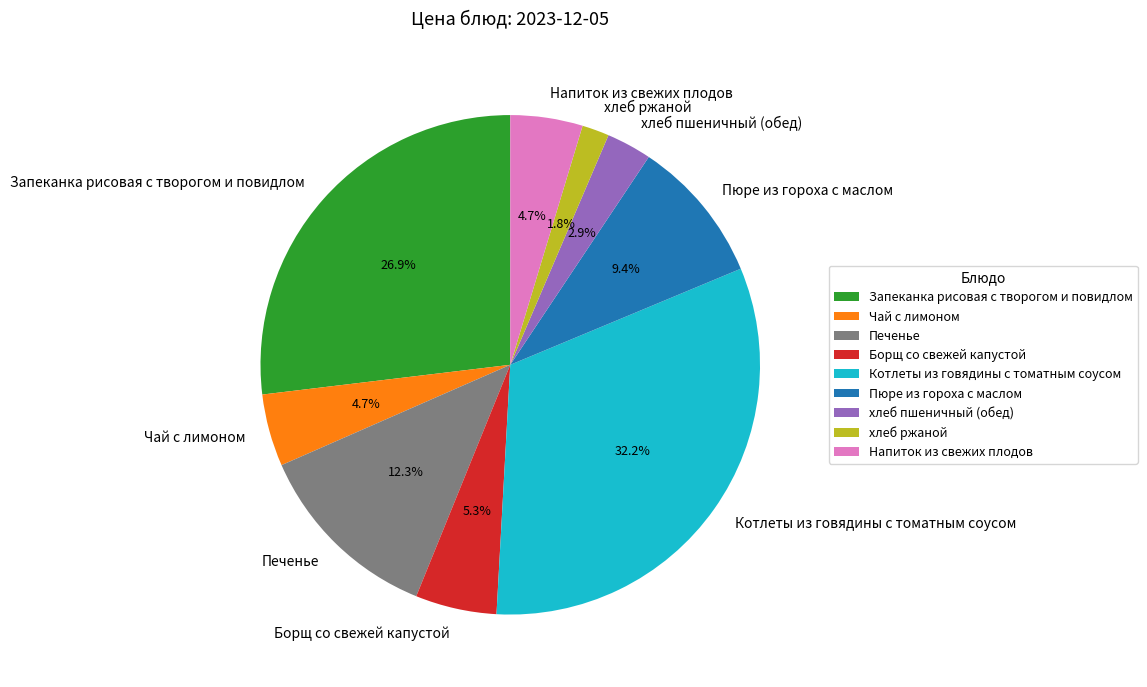

What is the total percentage of хлеб ржаной and хлеб пшеничный (обед)?

4.7%